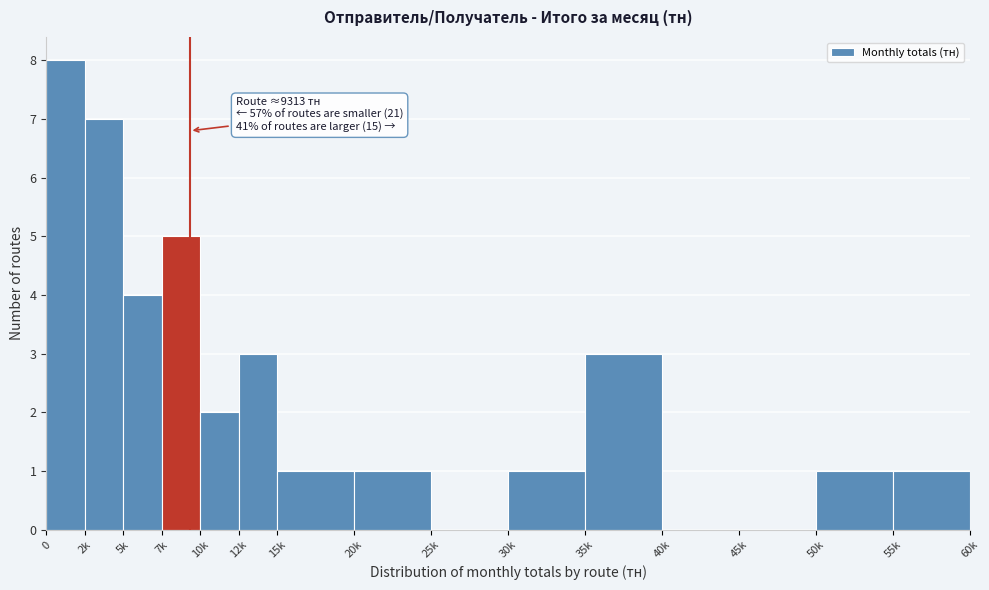

Reading left to right, list all the values displayed in this chart.

0=8	2k=7	5k=4	7k=5	10k=2	12k=3	15k=1	20k=1	25k=0	30k=1	35k=3	40k=0	45k=0	50k=1	55k=1